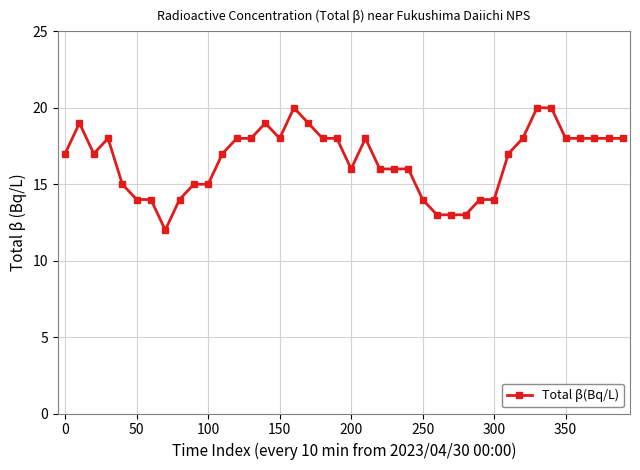

Reading left to right, what are all the values shown in this chart?

17	19	17	18	15	14	14	12	14	15	15	17	18	18	19	18	20	19	18	18	16	18	16	16	16	14	13	13	13	14	14	17	18	20	20	18	18	18	18	18